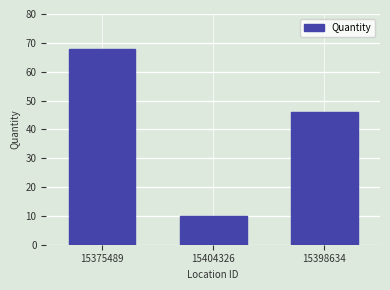

Rank the categories by value from lowest to highest.

15404326, 15398634, 15375489